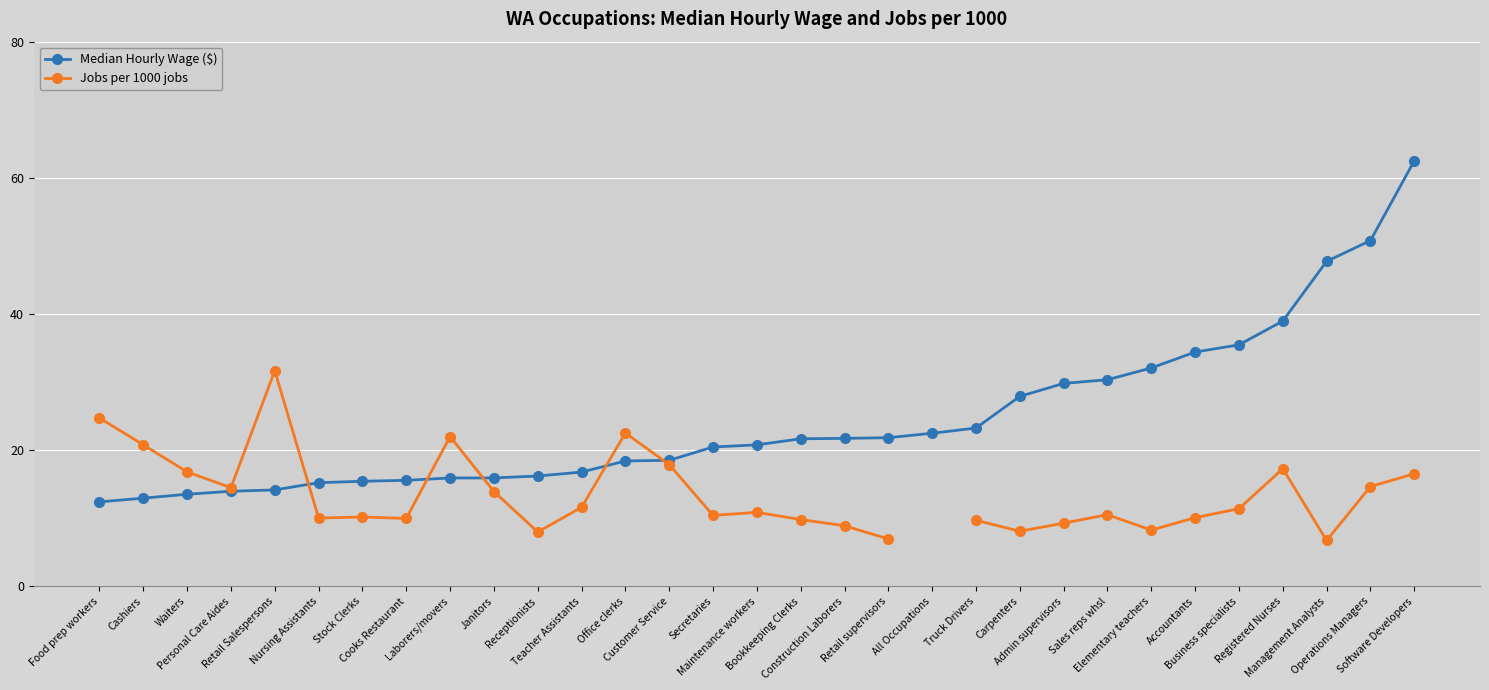

Is it true that Jobs per 1000 jobs equals 10.0 at Cooks Restaurant?

True